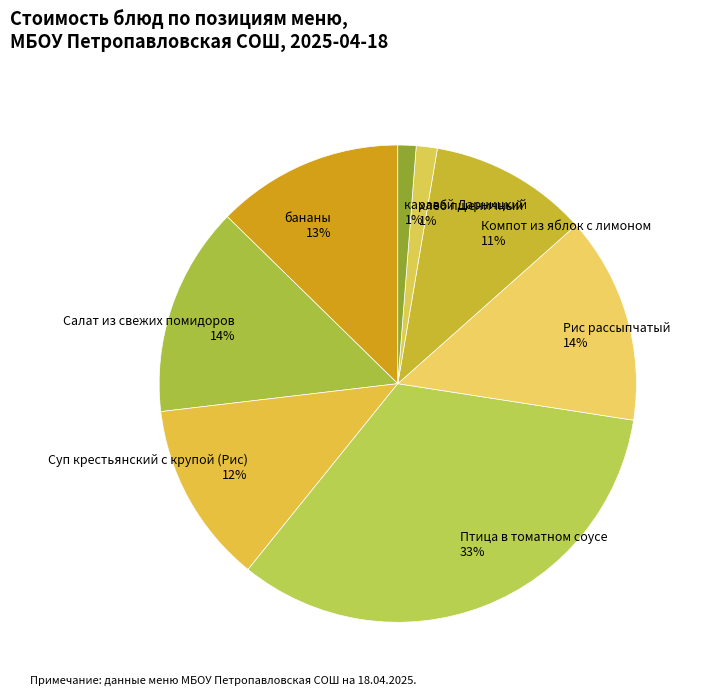

True or false: Суп крестьянский с крупой (Рис) accounts for 12% of the total.

True